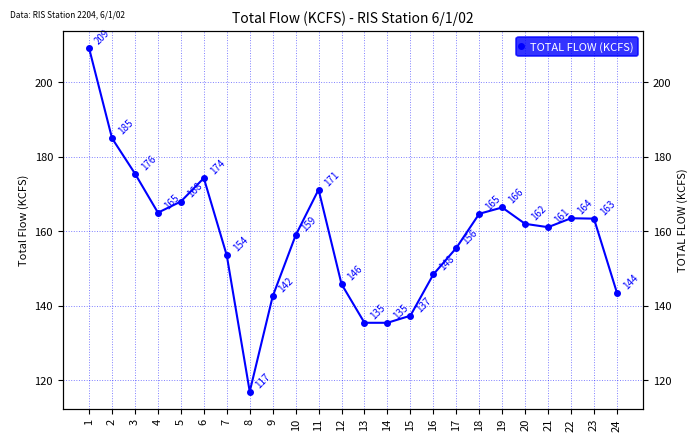

List the labels in order of value, smallest first.

8, 13, 14, 15, 9, 24, 12, 16, 7, 17, 10, 21, 20, 23, 22, 18, 4, 19, 5, 11, 6, 3, 2, 1